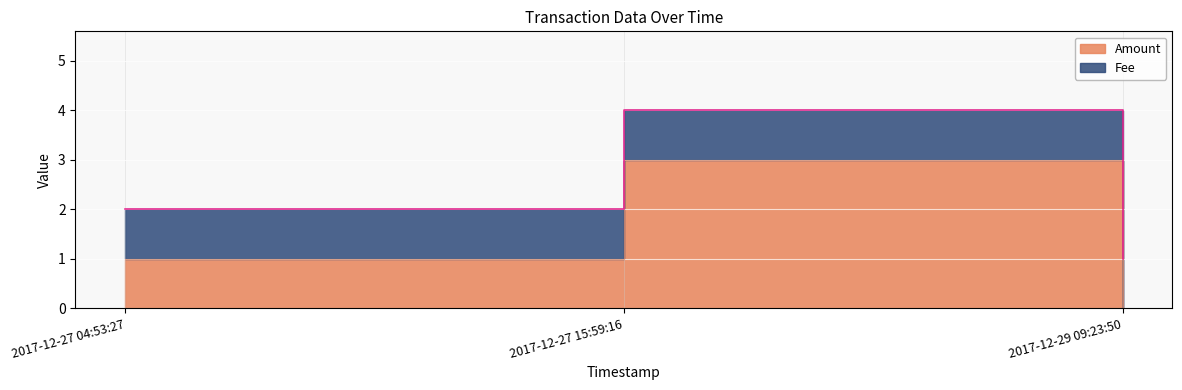

What is the value of the 2nd point from the left?

3